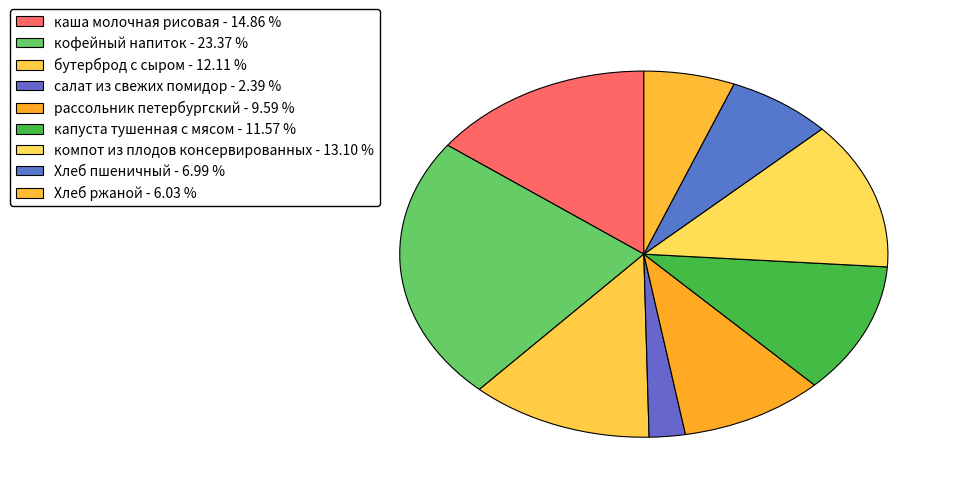

How many segments does this pie chart have?

9